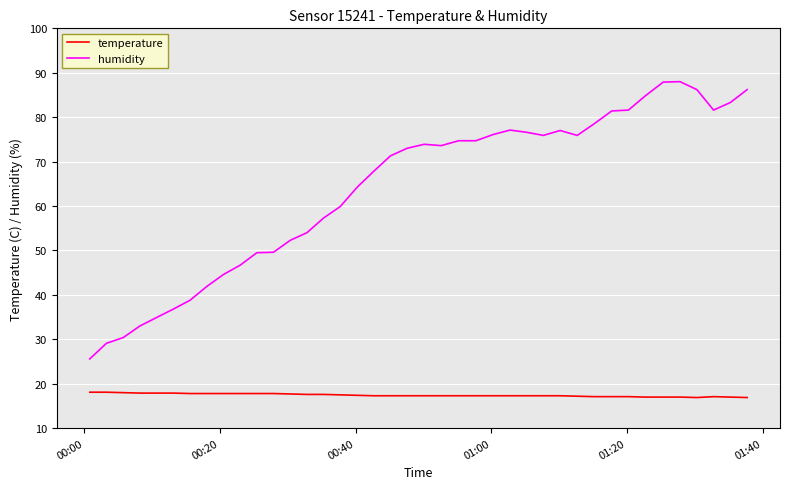

Which series has the largest range (max minus min)?

humidity